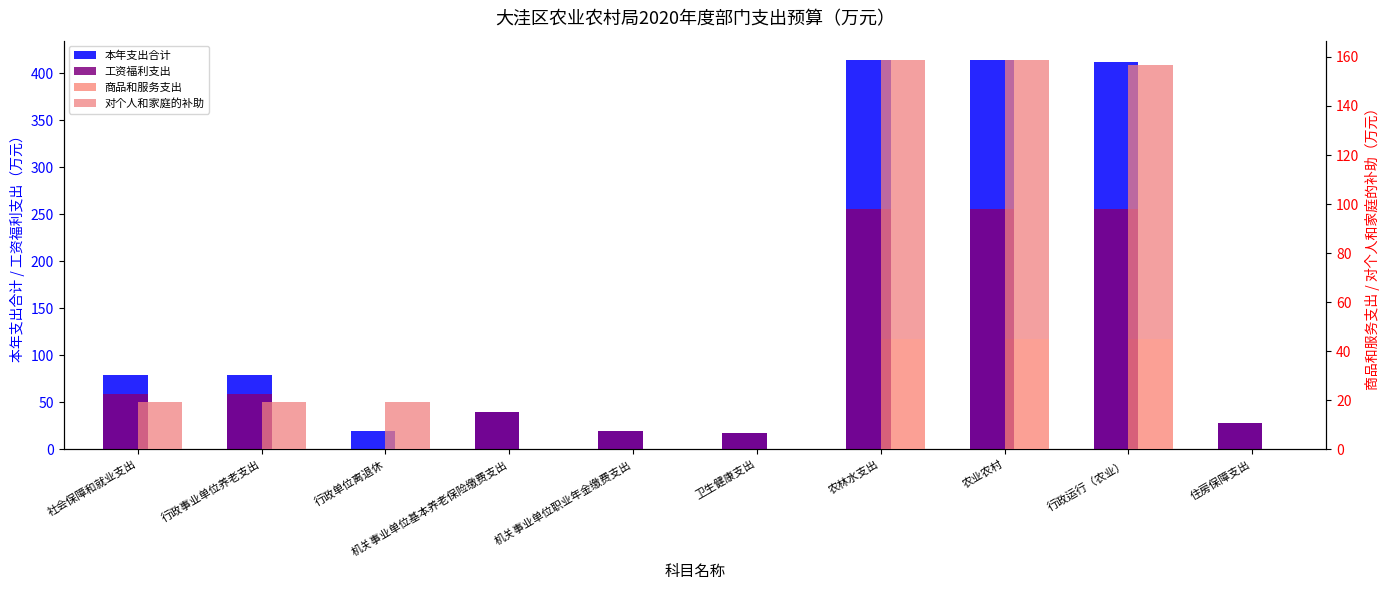

What is the difference between the highest and lowest values at 行政单位离退休?

19.5